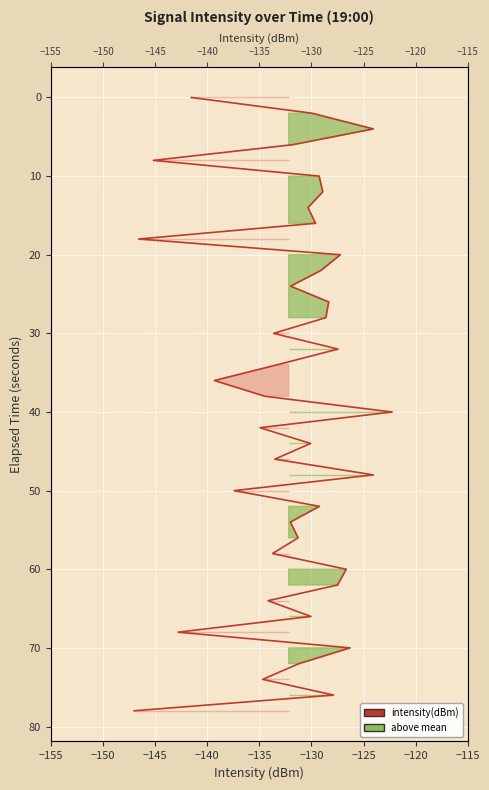

What is the average value?

39